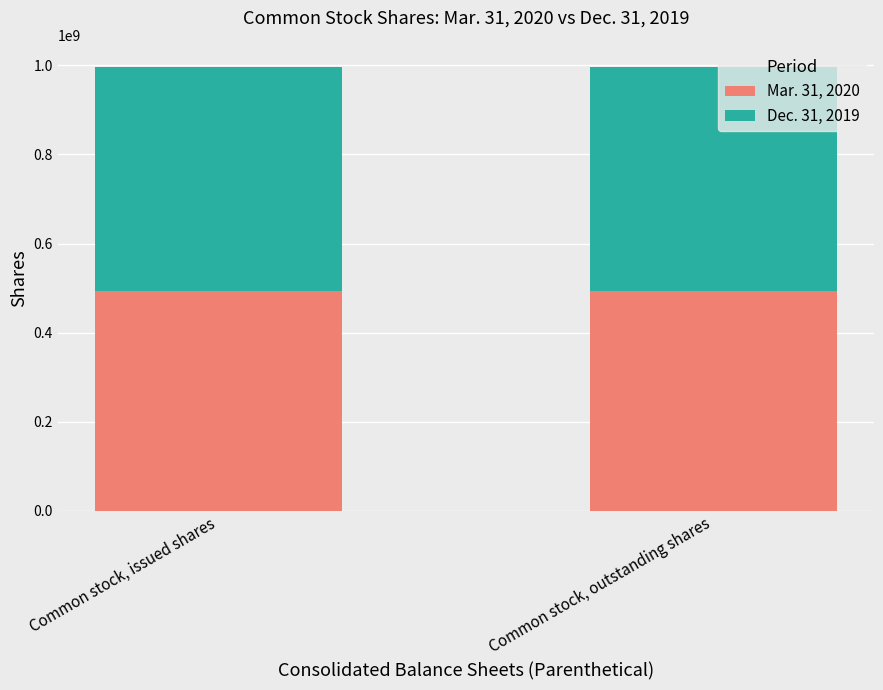

What is the sum of all Mar. 31, 2020 values?

986309892